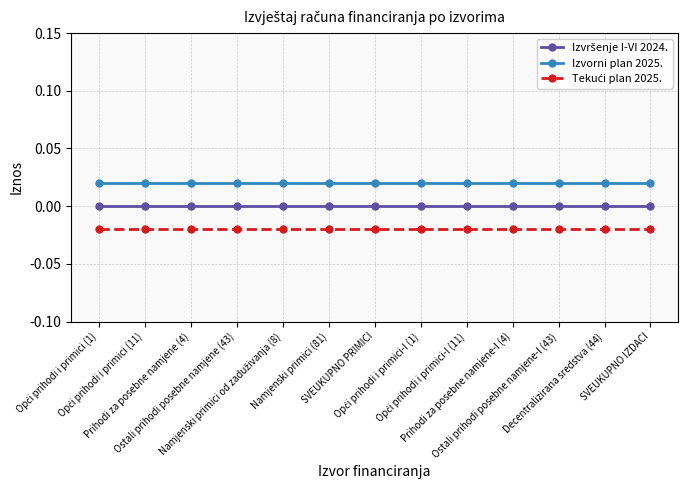

Reading left to right, list all the values displayed in this chart.

Izvršenje I-VI 2024.: Opći prihodi i primici (1)=0.0	Opći prihodi i primici (11)=0.0	Prihodi za posebne namjene (4)=0.0	Ostali prihodi posebne namjene (43)=0.0	Namjenski primici od zaduživanja (8)=0.0	Namjenski primici (81)=0.0	SVEUKUPNO PRIMICI=0.0	Opći prihodi i primici-I (1)=0.0	Opći prihodi i primici-I (11)=0.0	Prihodi za posebne namjene-I (4)=0.0	Ostali prihodi posebne namjene-I (43)=0.0	Decentralizirana sredstva (44)=0.0	SVEUKUPNO IZDACI=0.0
Izvorni plan 2025.: Opći prihodi i primici (1)=0.0	Opći prihodi i primici (11)=0.0	Prihodi za posebne namjene (4)=0.0	Ostali prihodi posebne namjene (43)=0.0	Namjenski primici od zaduživanja (8)=0.0	Namjenski primici (81)=0.0	SVEUKUPNO PRIMICI=0.0	Opći prihodi i primici-I (1)=0.0	Opći prihodi i primici-I (11)=0.0	Prihodi za posebne namjene-I (4)=0.0	Ostali prihodi posebne namjene-I (43)=0.0	Decentralizirana sredstva (44)=0.0	SVEUKUPNO IZDACI=0.0
Tekući plan 2025.: Opći prihodi i primici (1)=-0.0	Opći prihodi i primici (11)=-0.0	Prihodi za posebne namjene (4)=-0.0	Ostali prihodi posebne namjene (43)=-0.0	Namjenski primici od zaduživanja (8)=-0.0	Namjenski primici (81)=-0.0	SVEUKUPNO PRIMICI=-0.0	Opći prihodi i primici-I (1)=-0.0	Opći prihodi i primici-I (11)=-0.0	Prihodi za posebne namjene-I (4)=-0.0	Ostali prihodi posebne namjene-I (43)=-0.0	Decentralizirana sredstva (44)=-0.0	SVEUKUPNO IZDACI=-0.0